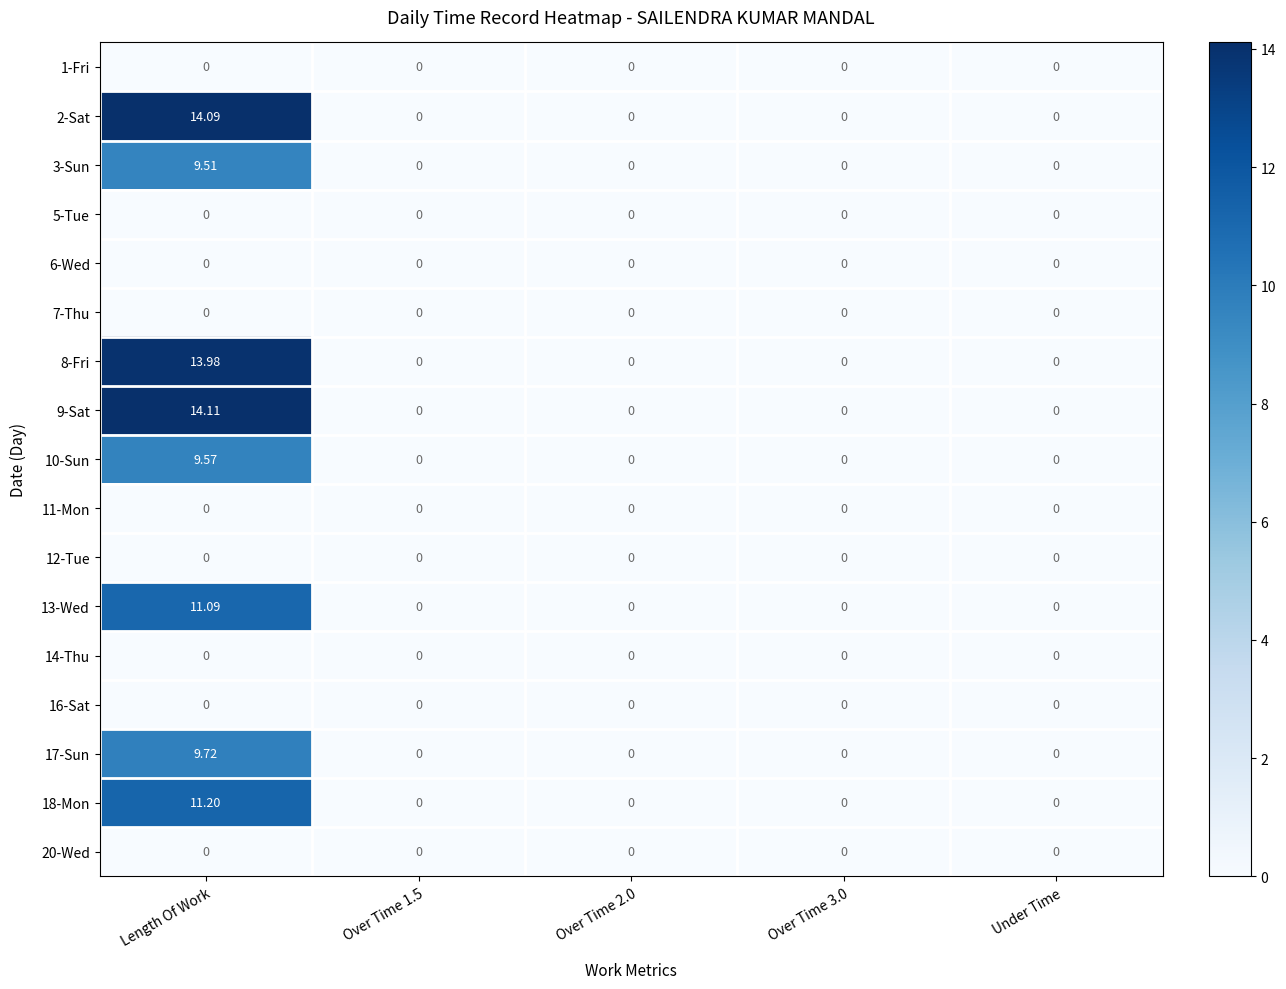

How many distinct data groups are displayed?

17